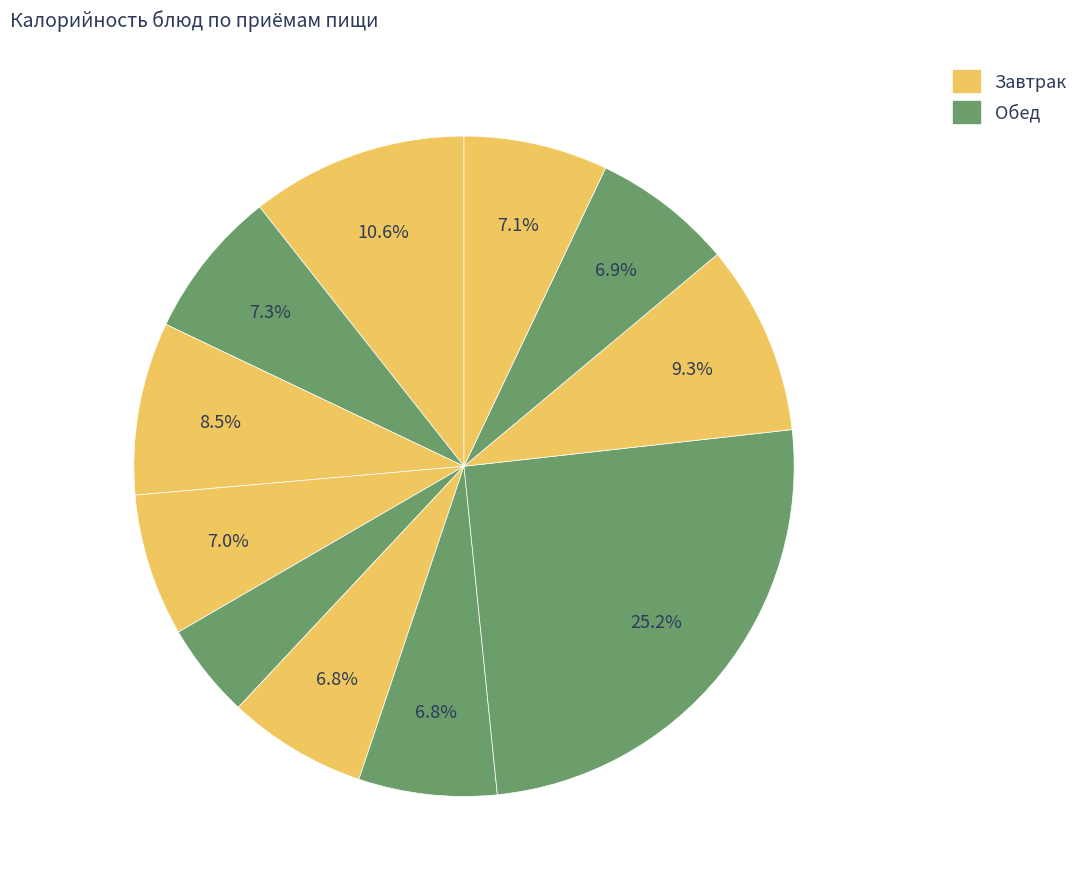

Does any single category account for the majority?

No